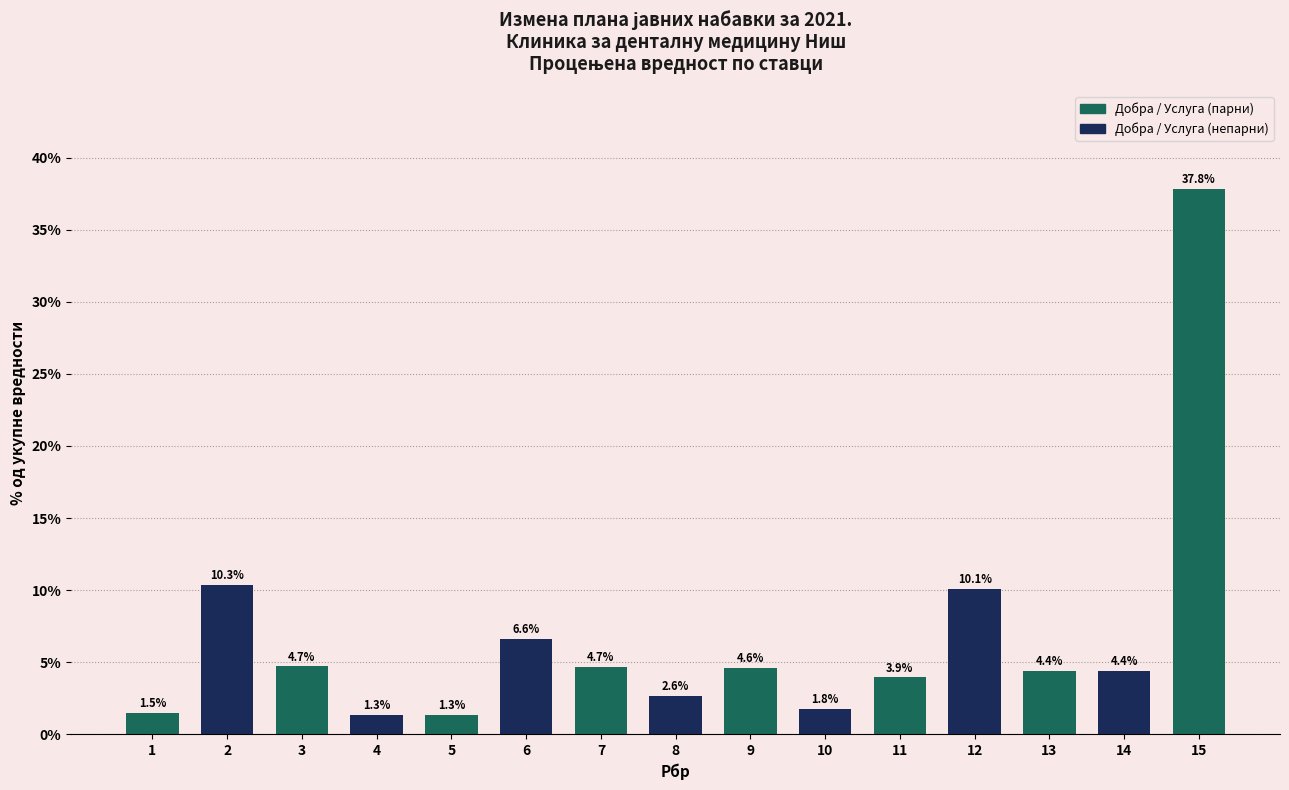

Reading left to right, extract all data points from this chart.

1=1.5	2=10.3	3=4.7	4=1.3	5=1.3	6=6.6	7=4.7	8=2.6	9=4.6	10=1.8	11=3.9	12=10.1	13=4.4	14=4.4	15=37.8